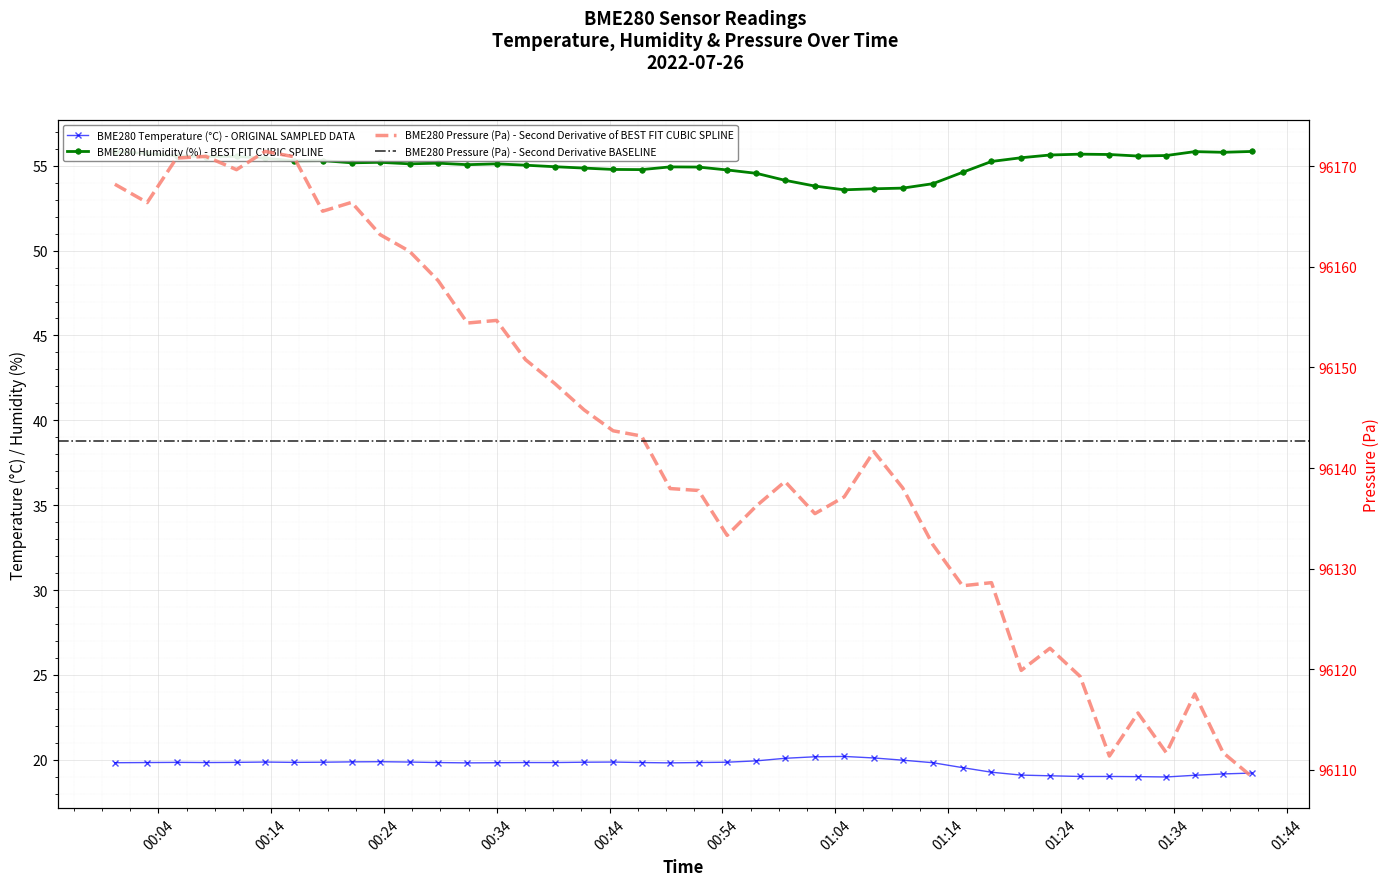

Where is BME280_temperature nearest to the value 19?

2022/07/26 01:30:50